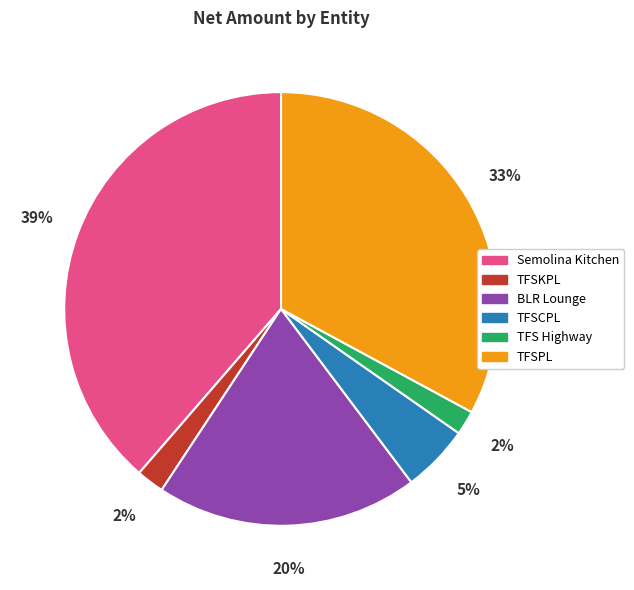

To the nearest percent, what is the difference between the Semolina Kitchen and TFSCPL slice percentages?

34%